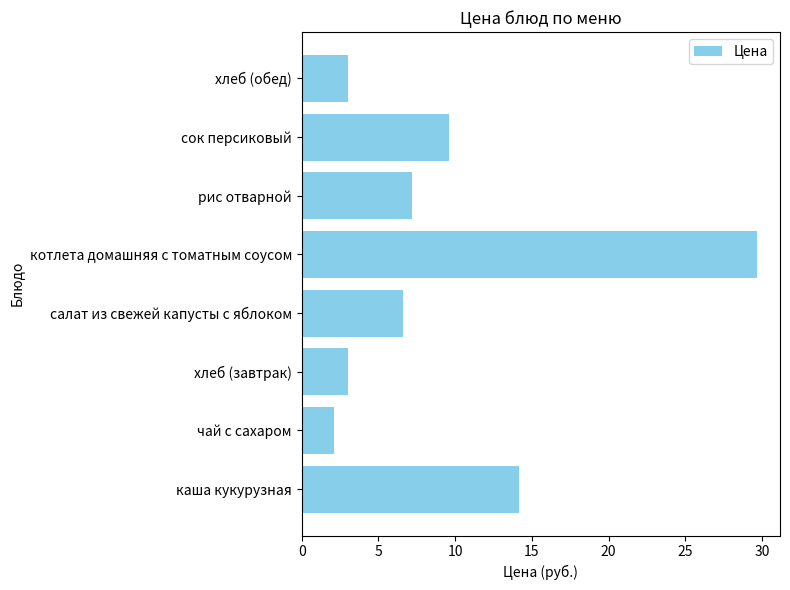

Reading top to bottom, extract all data points from this chart.

3.0	9.6	7.2	29.7	6.6	3.0	2.1	14.2